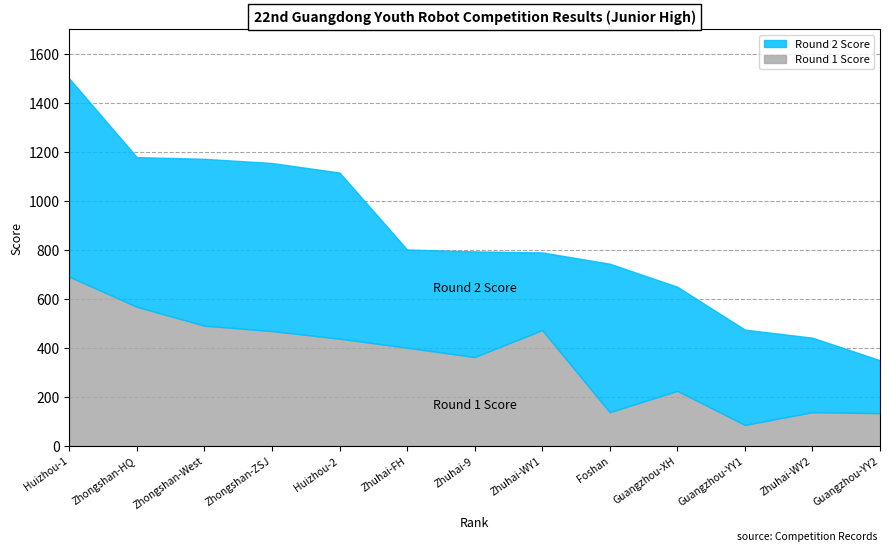

True or false: Round 1 Score and Round 2 Score intersect in this chart.

True